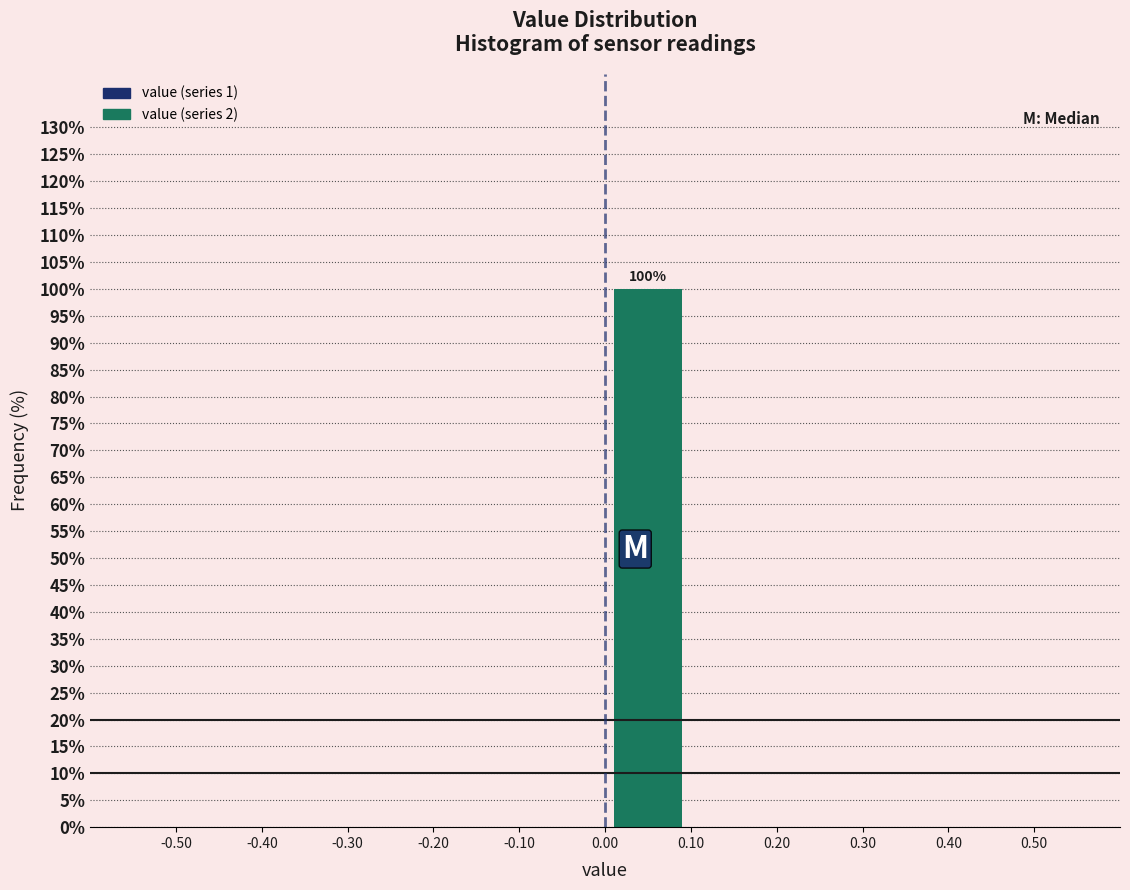

Which range on the x-axis has the tallest bar?

0.00 to 0.10